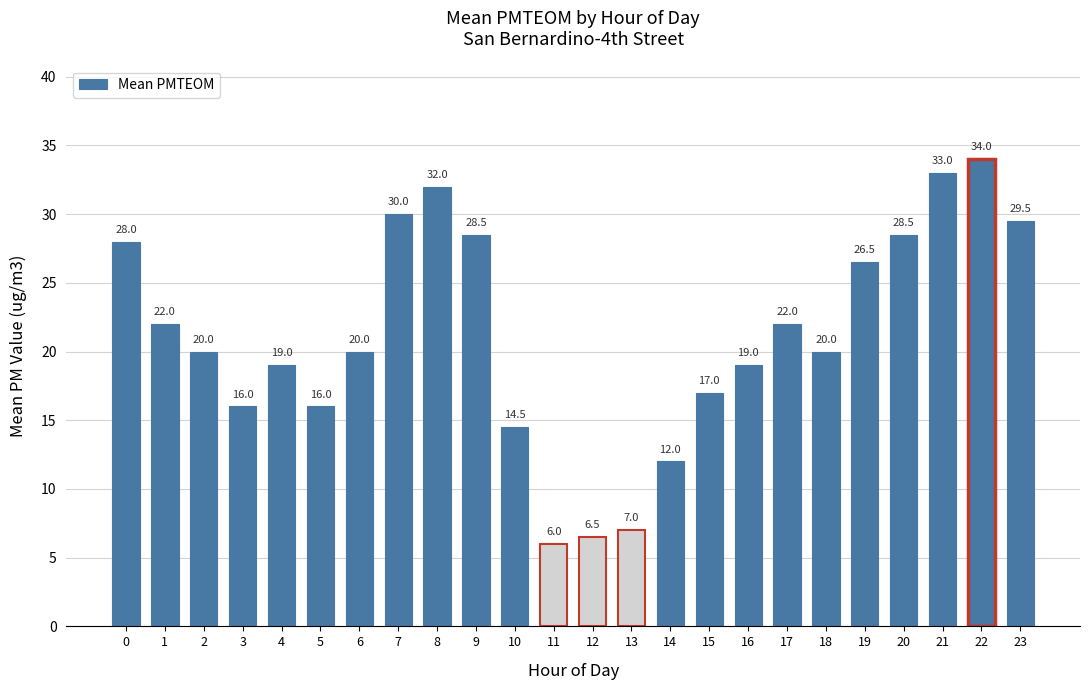

What is the average value?

21.1